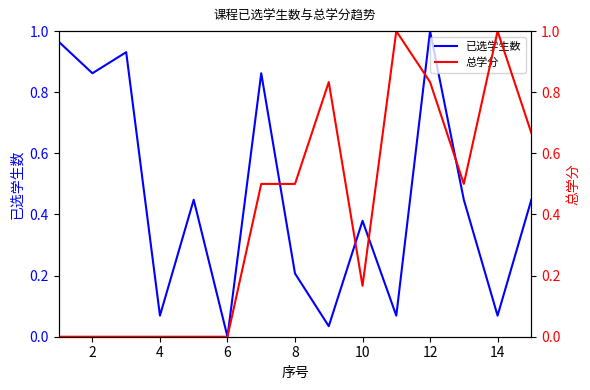

At which label does 已选学生数 reach its minimum?

6